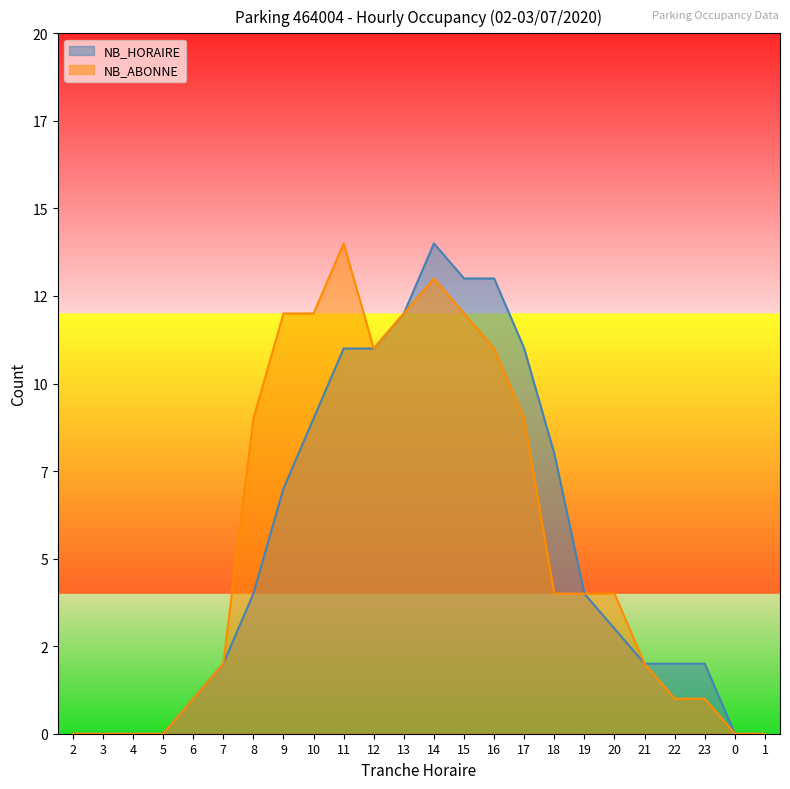

The value of NB_HORAIRE at 4 is 6. True or false?

False